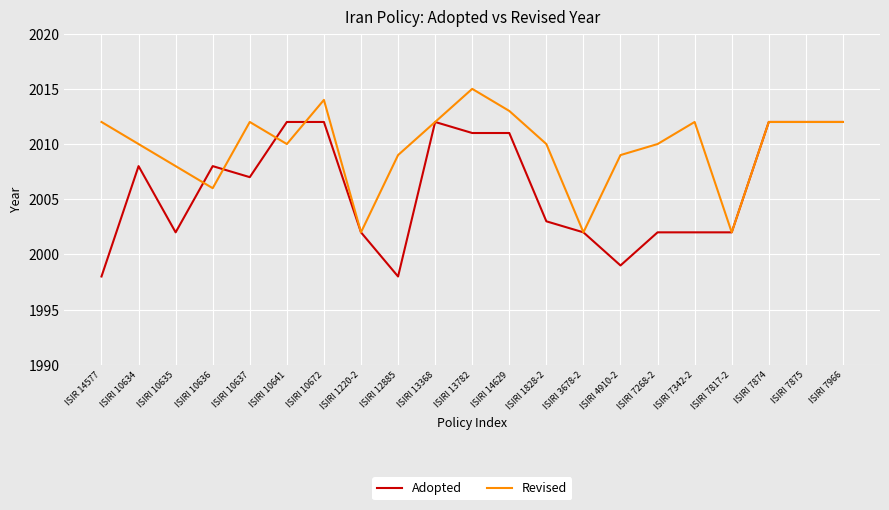

What are all the series names shown in the legend?

Adopted, Revised